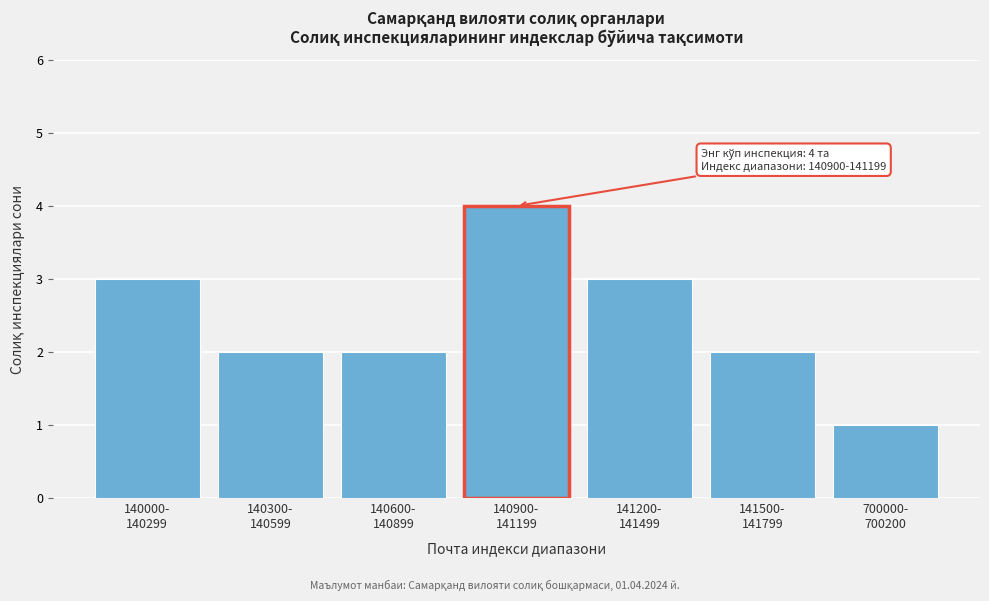

Reading right to left, list all the values displayed in this chart.

1	2	3	4	2	2	3